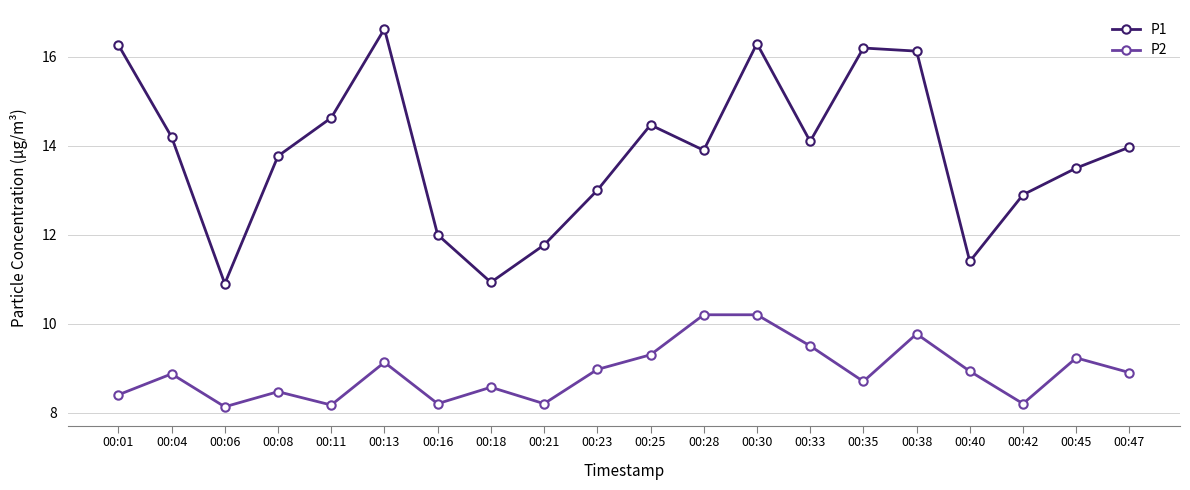

What is the sum of all P1 values?

277.0